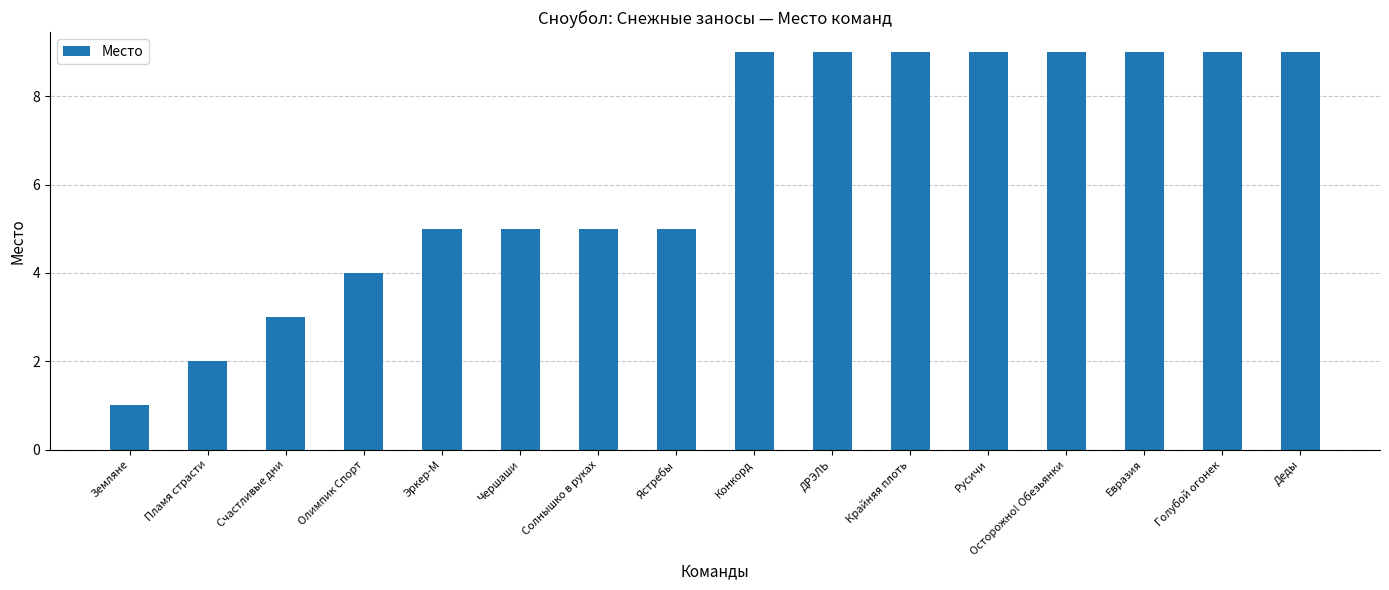

What value does the data have at Ястребы?

5